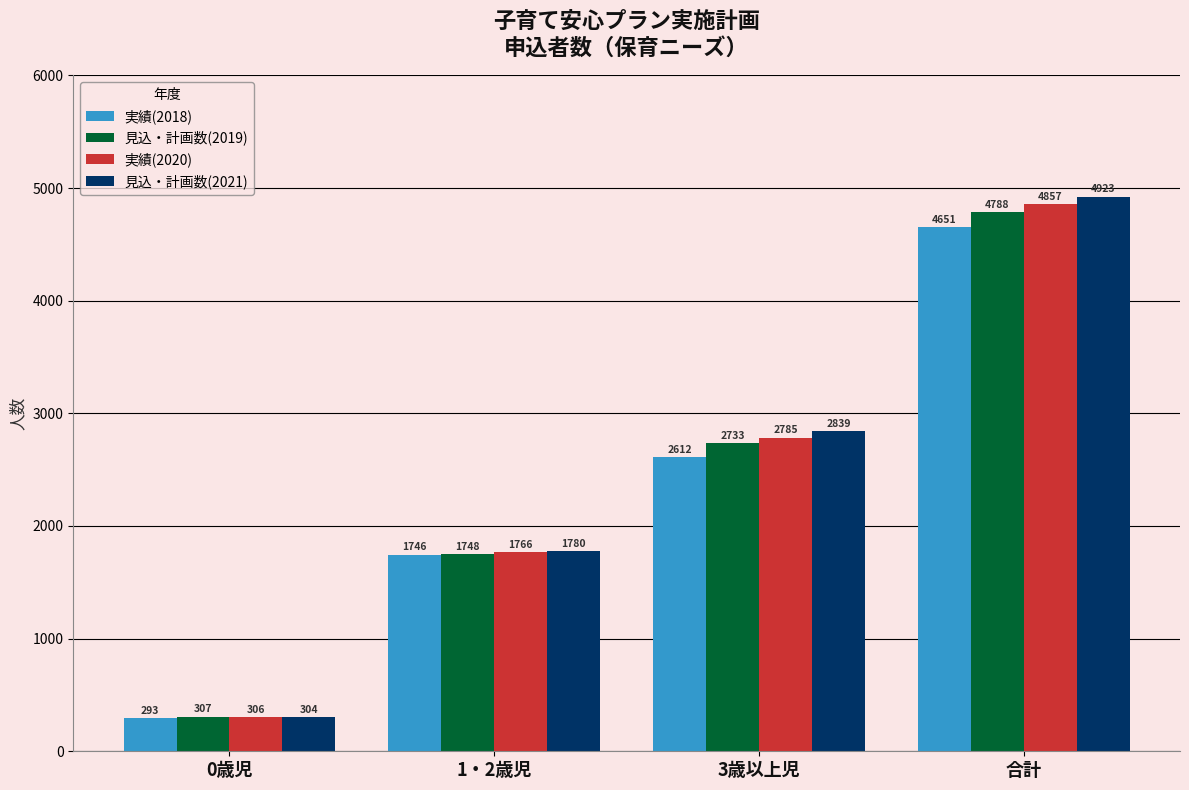

What is the label of the 1st bar from the left?

0歳児